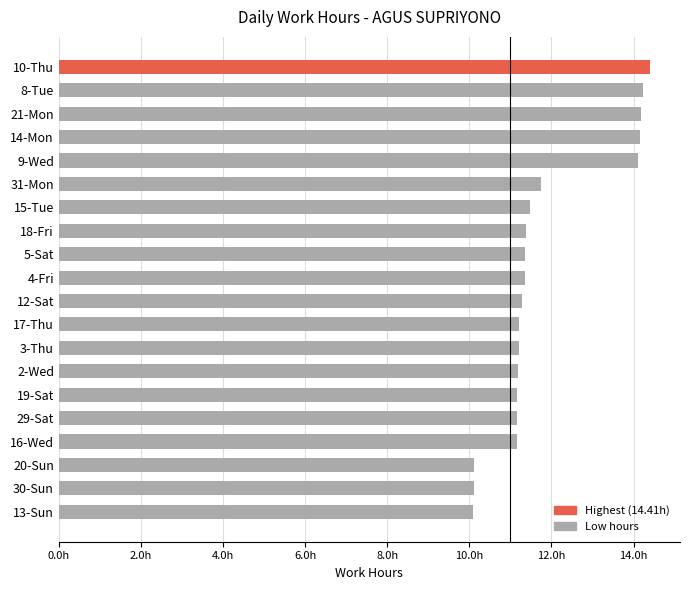

How many distinct data groups are displayed?

1